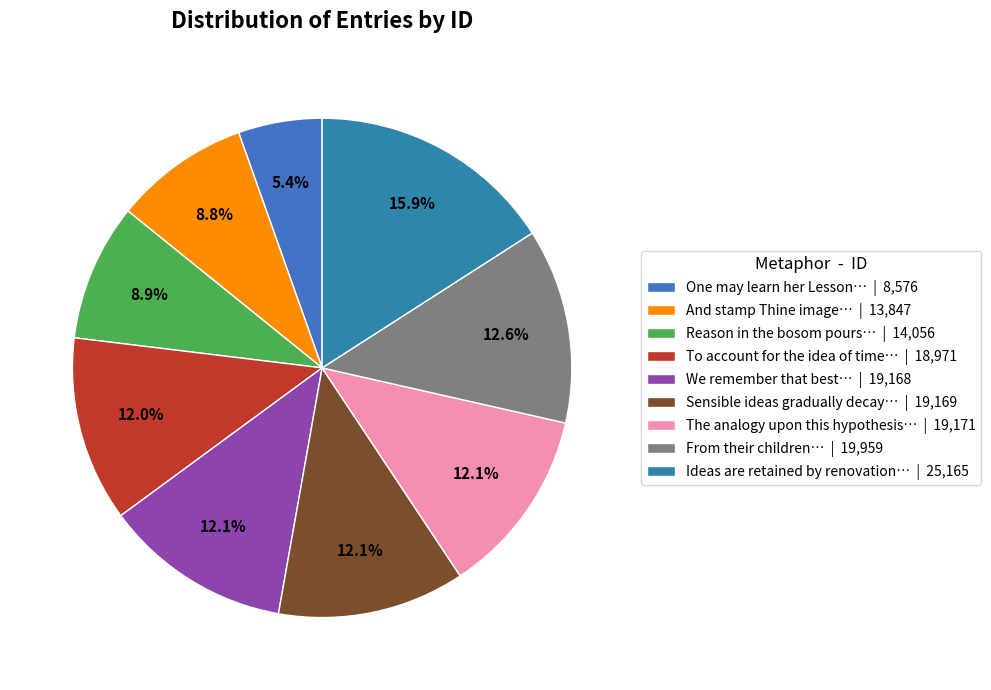

Is there any slice that represents more than half of the pie?

No